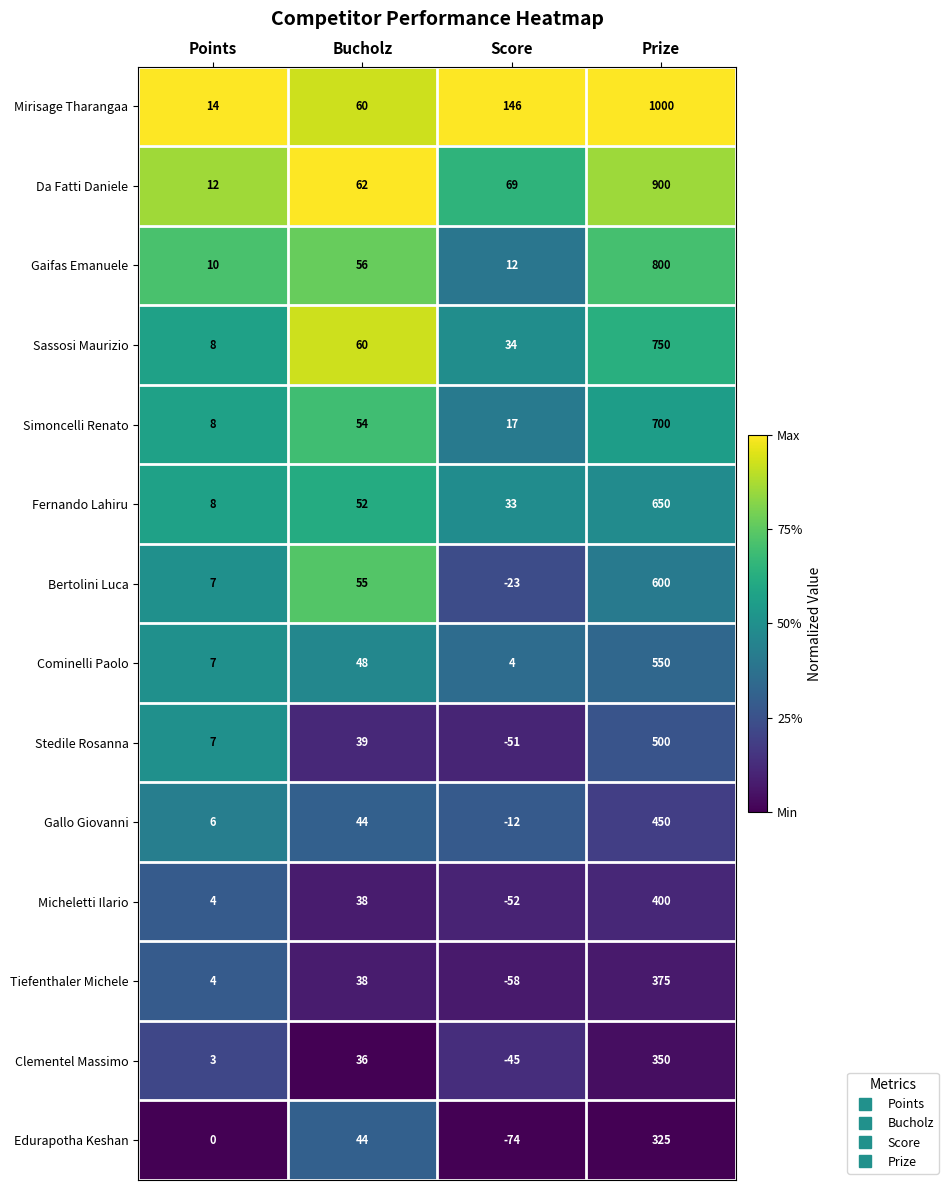

Which category has the lowest value in the Micheletti Ilario series?

Score